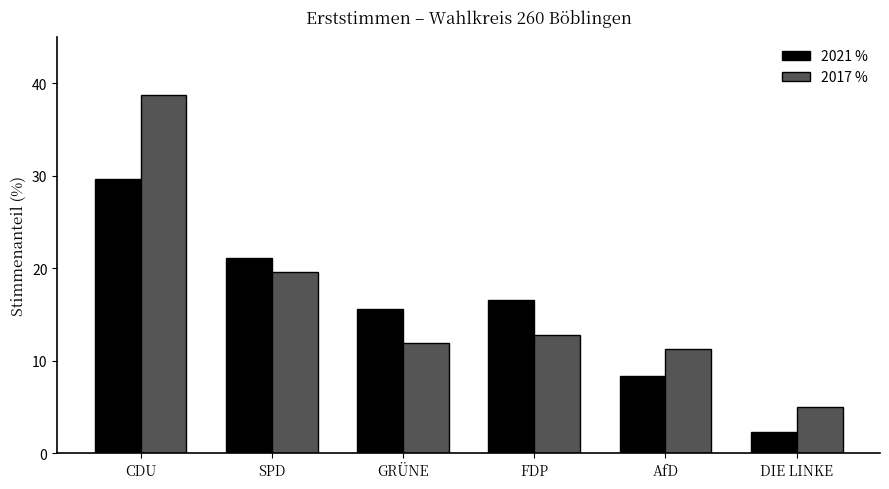

At how many categories does at least one series exceed 9?

5